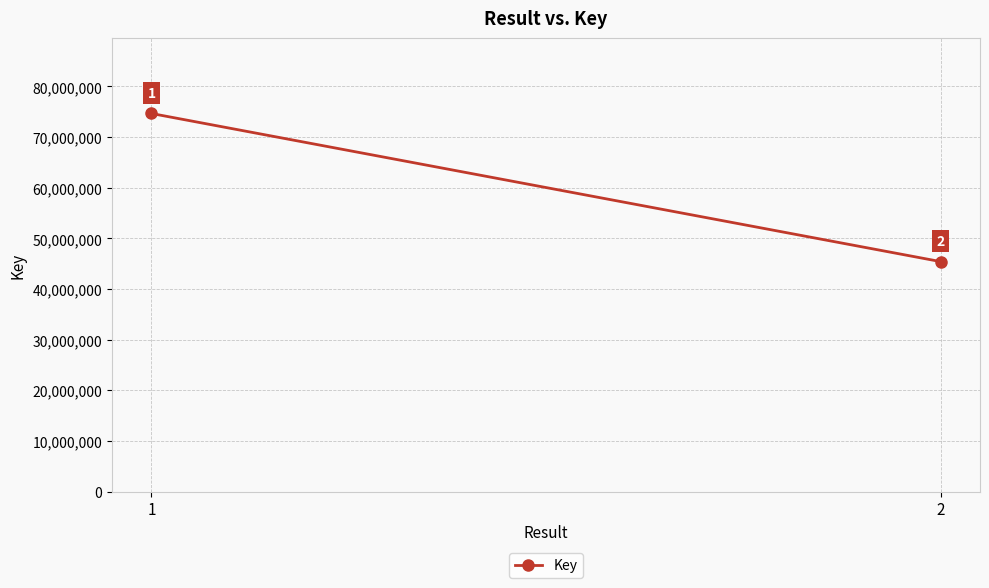

How many distinct data groups are displayed?

1